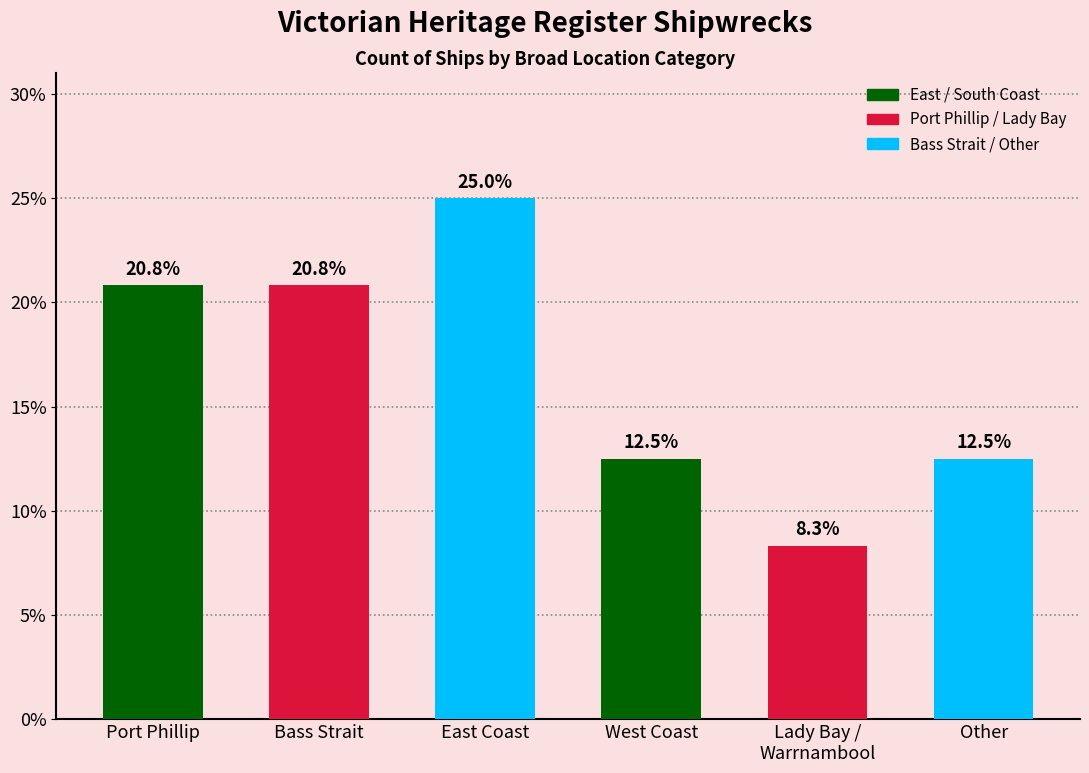

Are the bars horizontal?

No